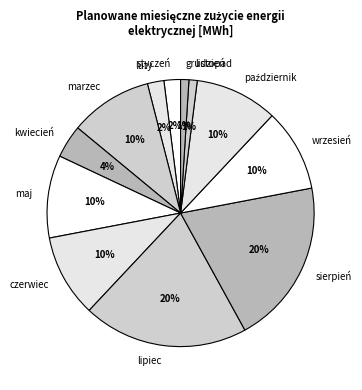

To the nearest percent, what is the difference between the kwiecień and listopad slice percentages?

3%